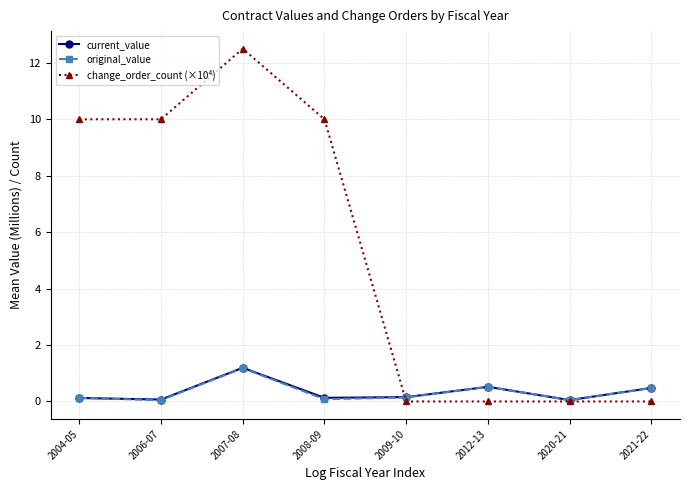

Which series has the largest total across all categories?

change_order_count (×10⁴)